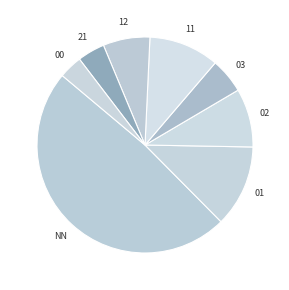

What is the smallest slice in the pie chart?

00